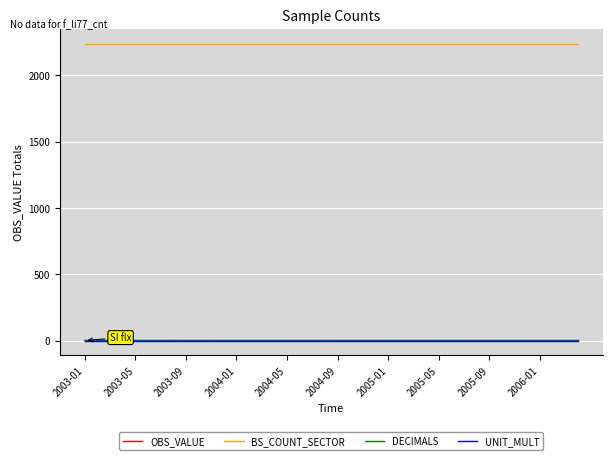

Count the number of data series in this chart.

4